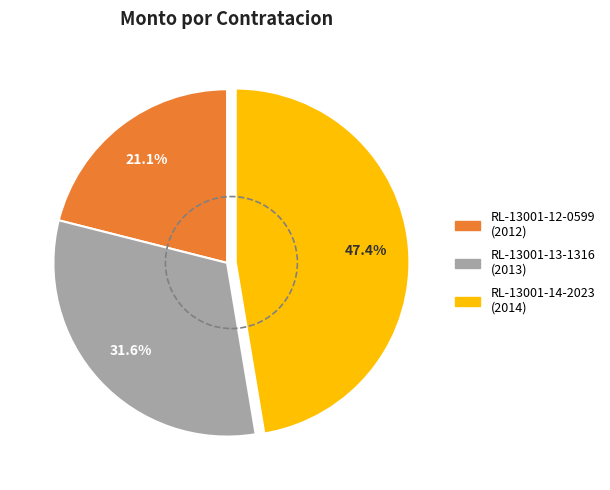

Is there a majority slice in this chart?

No